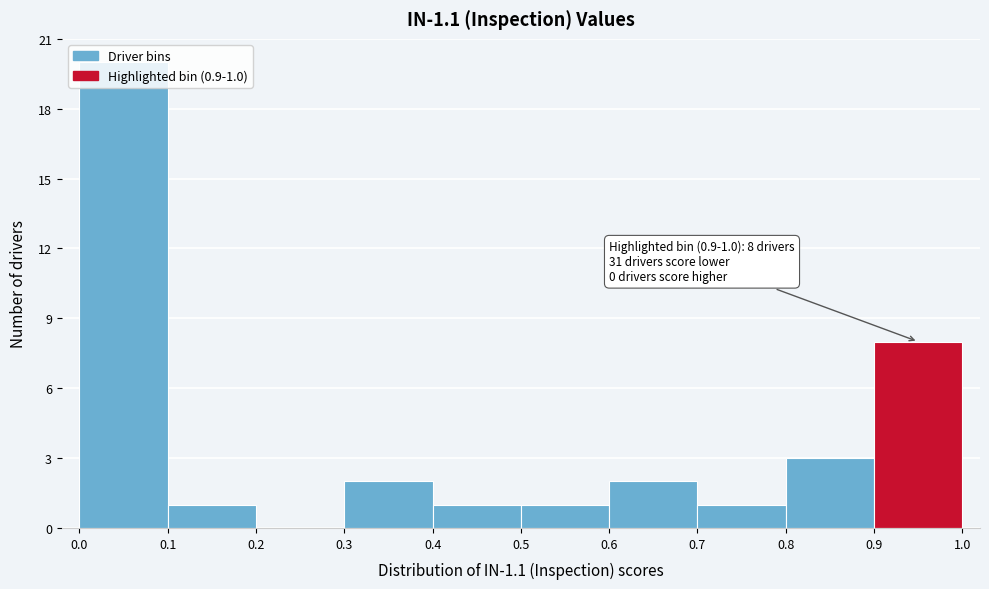

Over which range of the x-axis is the bar tallest?

0.0 to 0.1